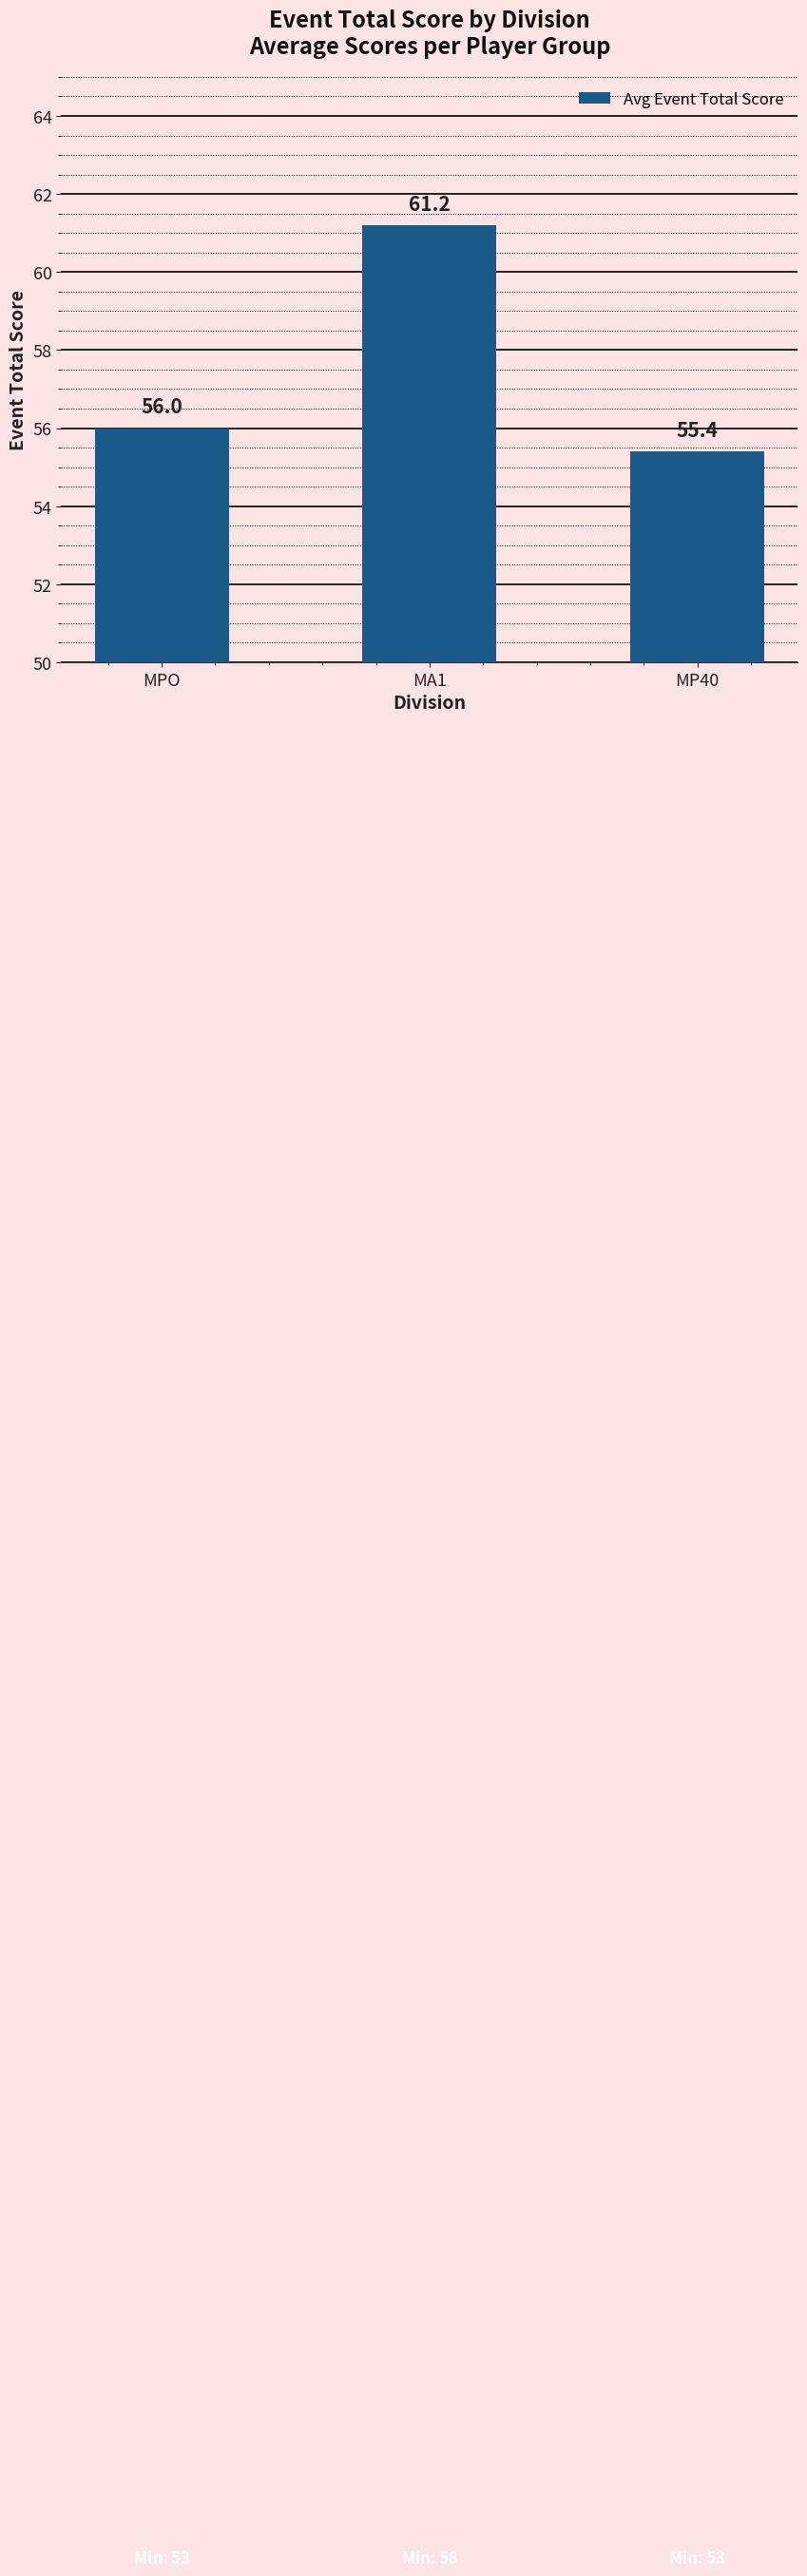

What is the approximate value at MPO?

56.0